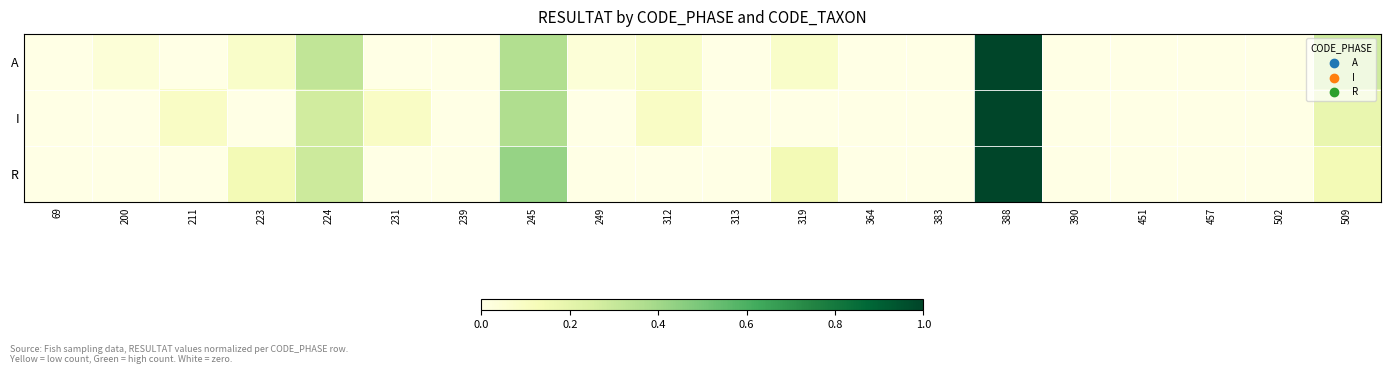

Count the number of categories in the chart.

20